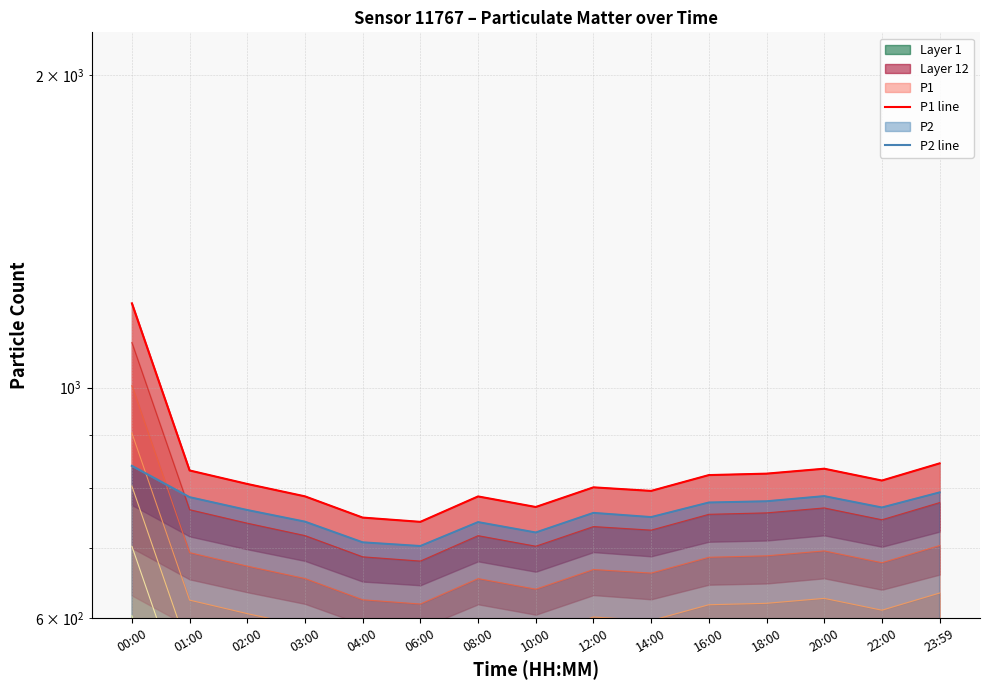

How many values in the P2 line series are below 762?

7